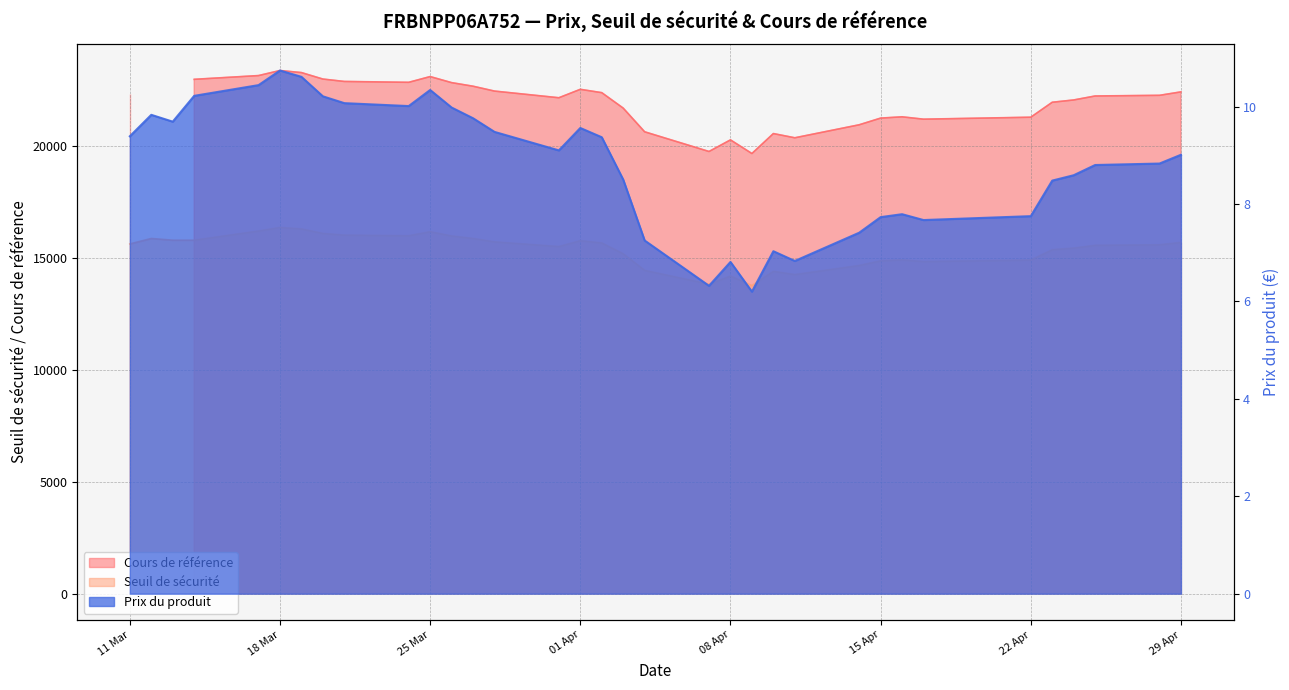

In Seuil de sécurité, how many points are lower than both neighbors (excluding endpoints)?

6